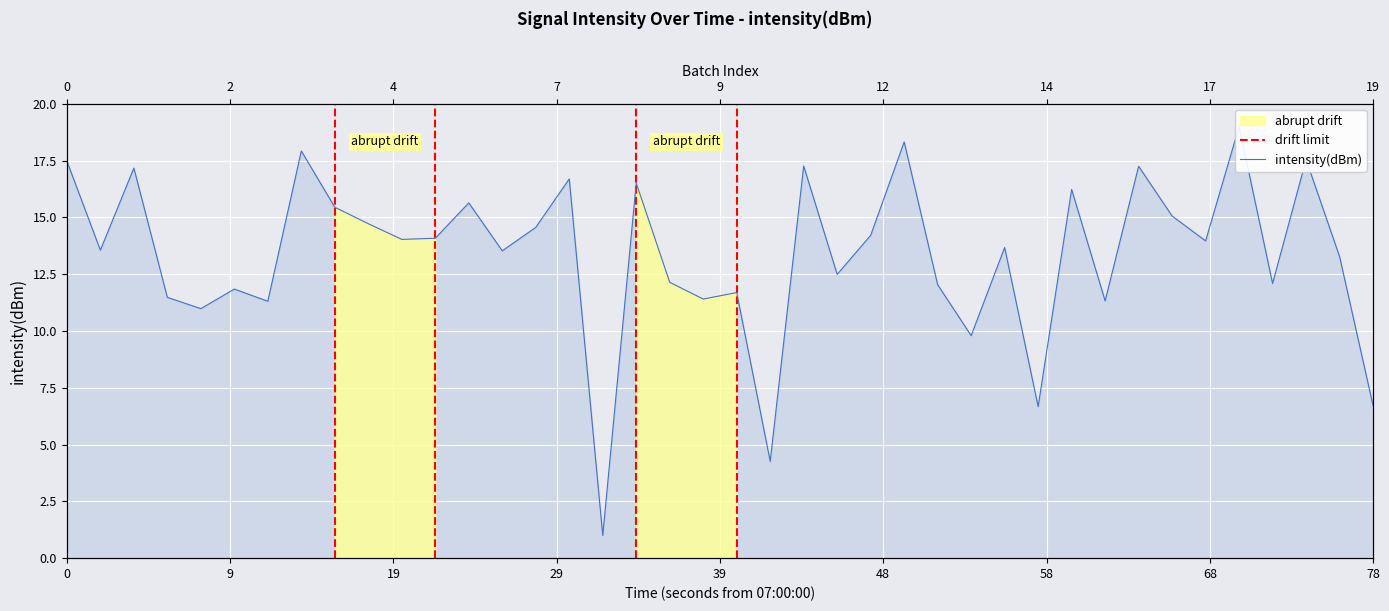

Reading right to left, list all the values displayed in this chart.

6.7	13.3	17.5	12.1	19.0	14.0	15.1	17.3	11.3	16.2	6.7	13.7	9.8	12.0	18.3	14.2	12.5	17.3	4.3	11.7	11.4	12.1	16.5	1.0	16.7	14.6	13.5	15.6	14.1	14.0	14.7	15.4	17.9	11.3	11.8	11.0	11.5	17.2	13.6	17.5